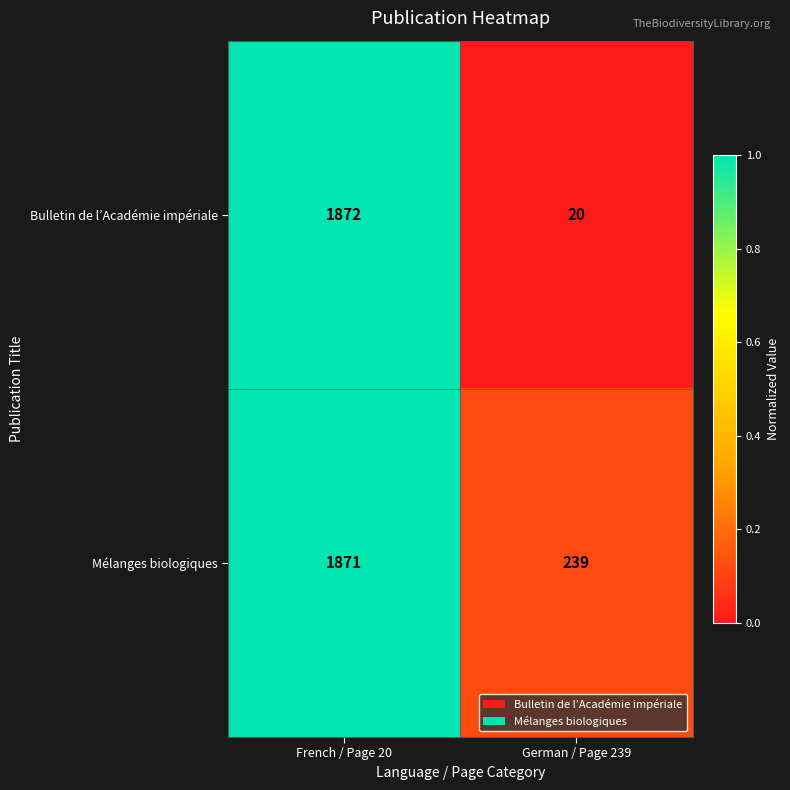

Rank the categories by Mélanges biologiques value from lowest to highest.

German / Page 239, French / Page 20